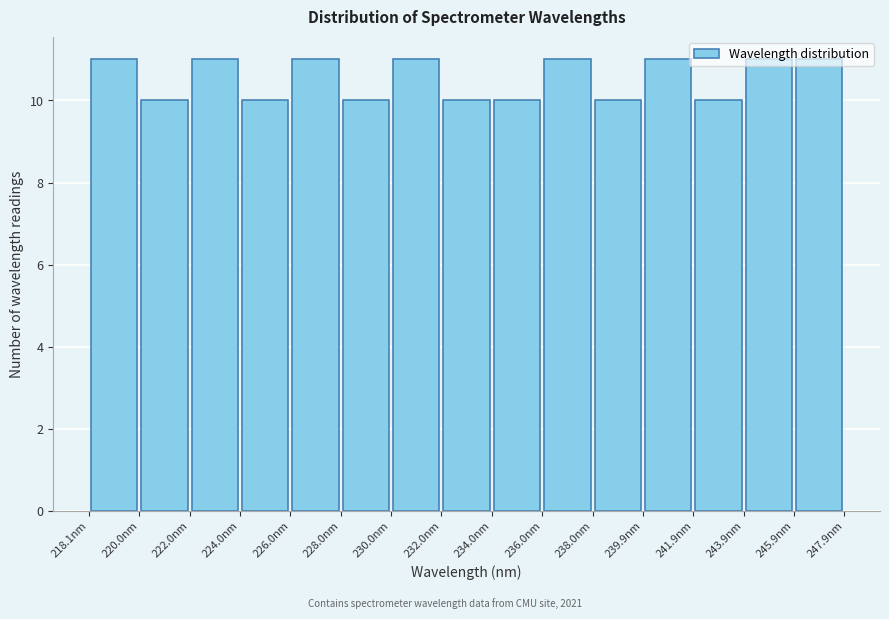

Reading left to right, transcribe this chart: for each bar, give the range it covers on the x-axis and its height. Neither the bar edges nor the heights are printed on the chart, so give them approximately, as read against the axes.

218 to 220: 11
220 to 222: 10
222 to 224: 11
224 to 226: 10
226 to 228: 11
228 to 230: 10
230 to 232: 11
232 to 234: 10
234 to 236: 10
236 to 238: 11
238 to 240: 10
240 to 242: 11
242 to 244: 10
244 to 246: 11
246 to 248: 11